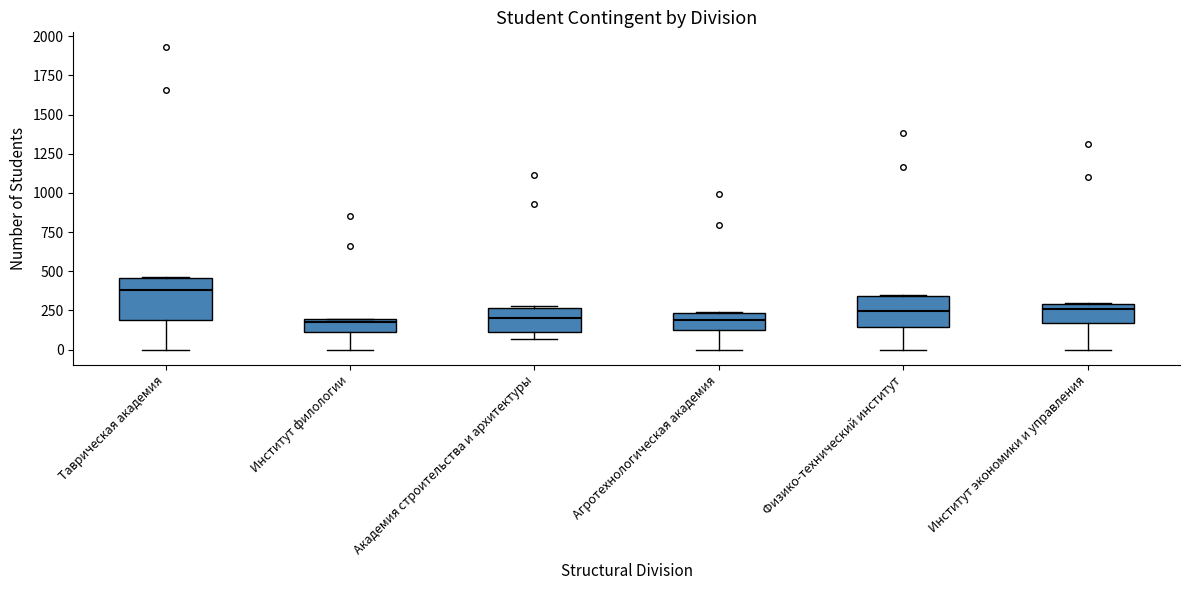

Which box is the tallest, from its lower edge to its upper edge?

Таврическая академия